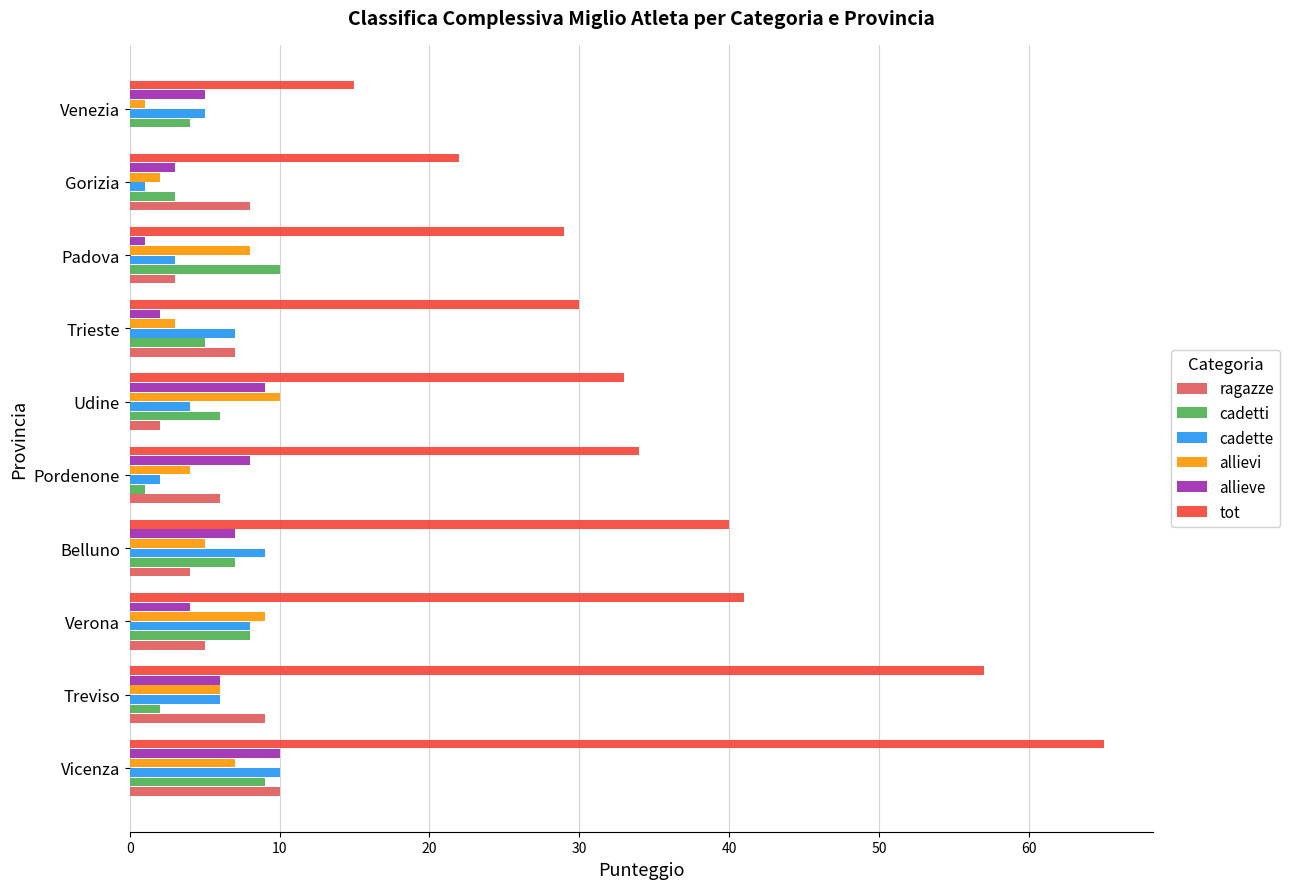

What is the sum of all allievi values?

55